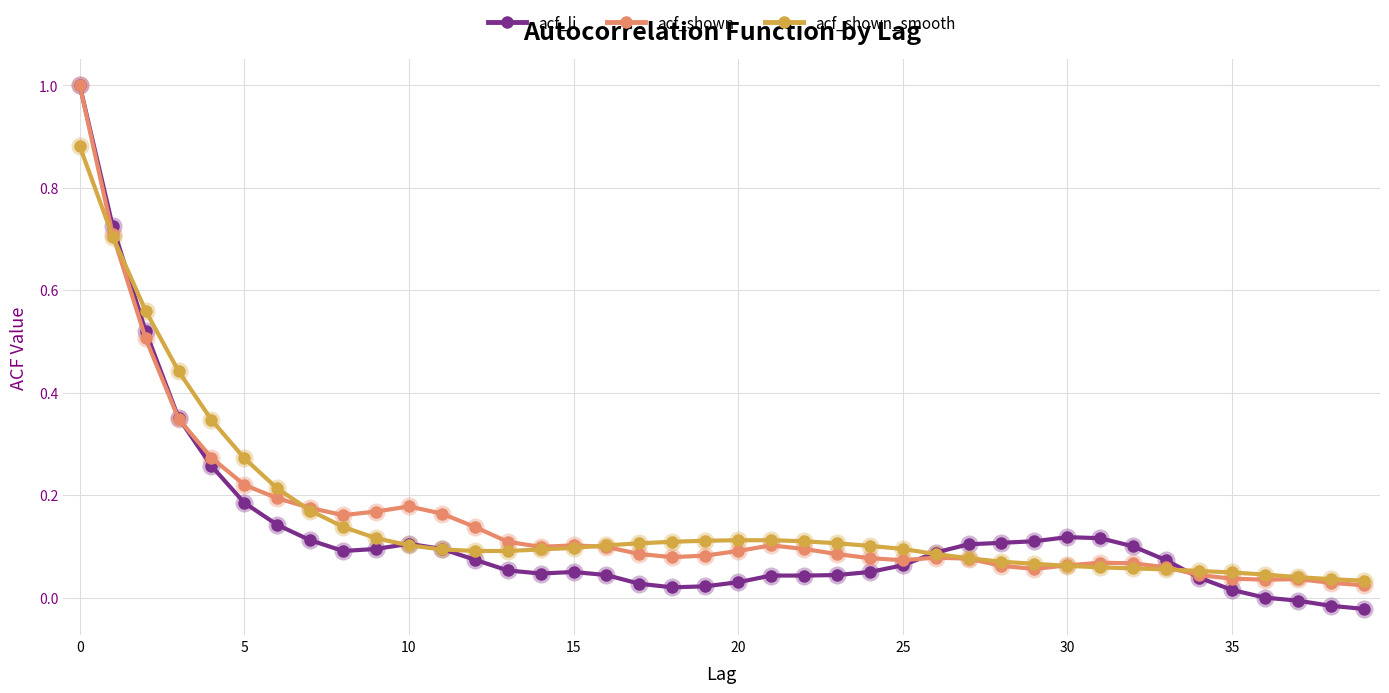

What is the greatest value displayed?

1.0